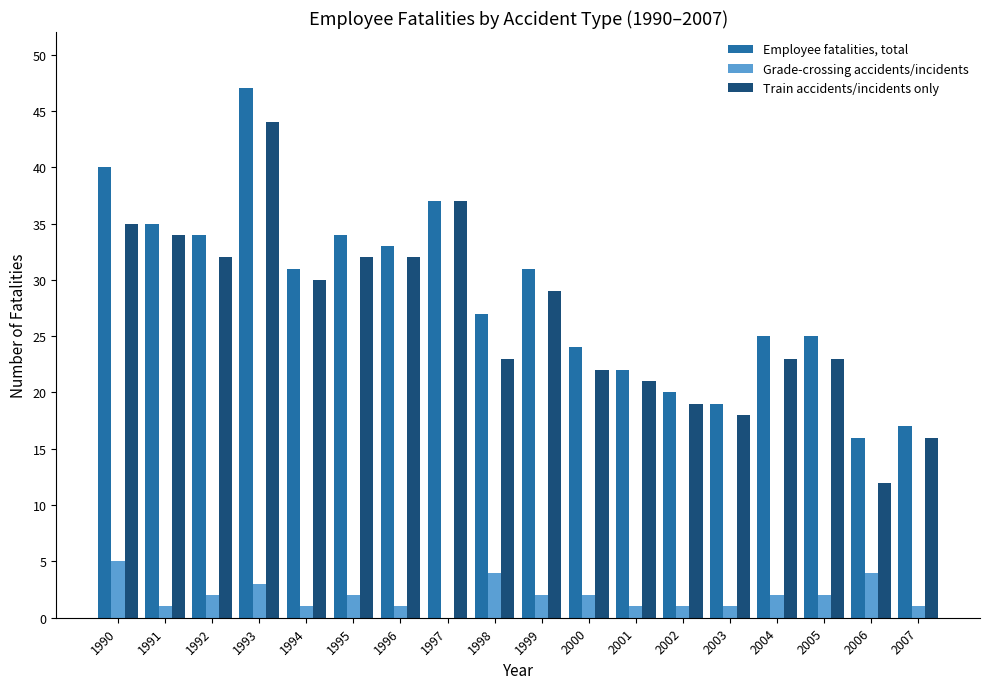

Is it true that Train accidents/incidents only equals 40 at 1999?

False